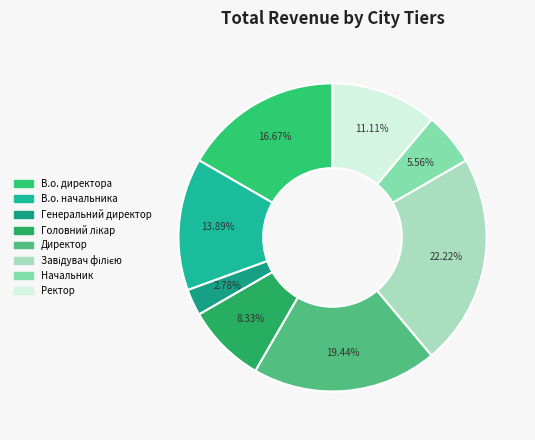

To the nearest percent, what percentage of the pie is Завідувач філією?

22%